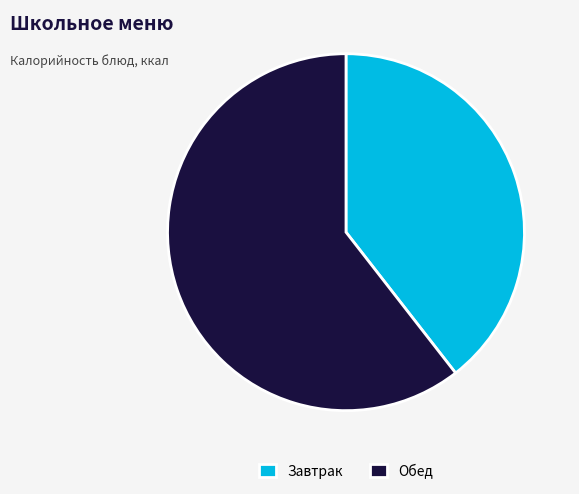

Does any single category account for the majority?

Yes